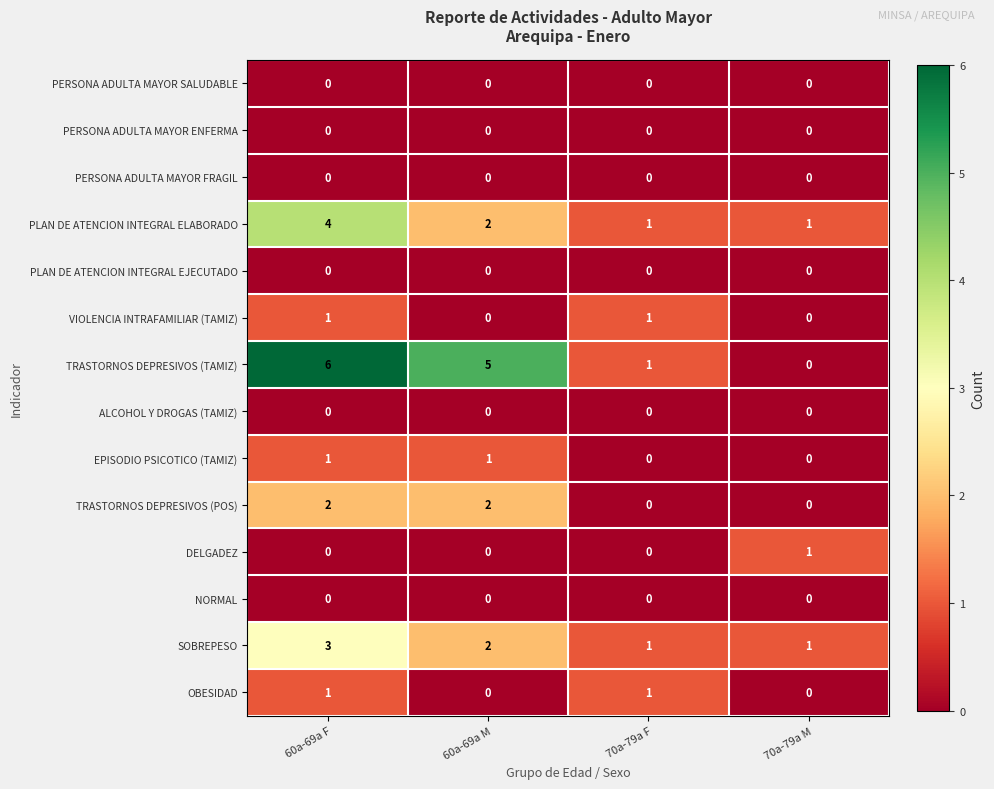

How many data points does each series have?

4